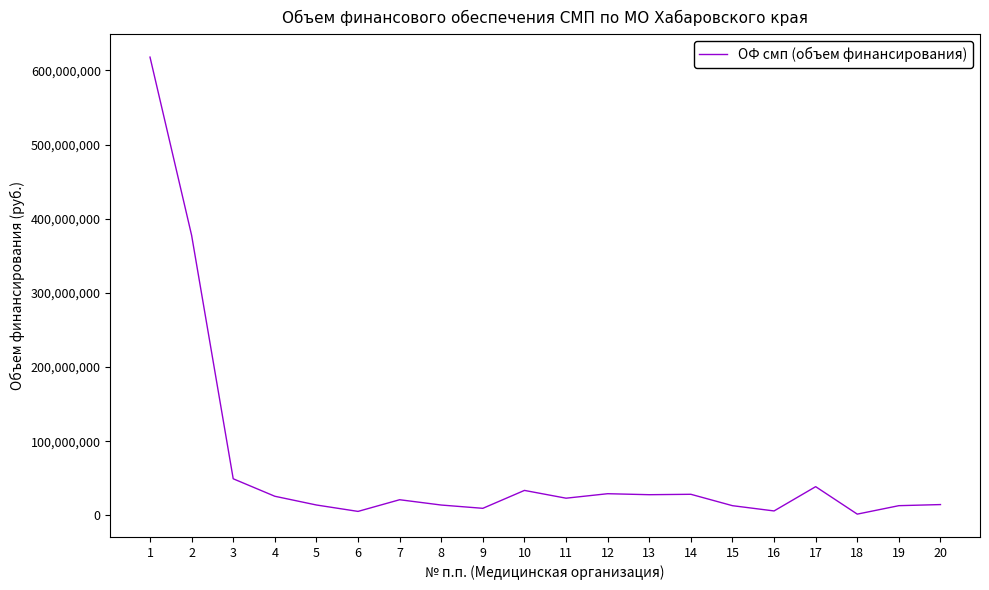

The chart shows a value of 23088404.2 at 11. True or false?

True